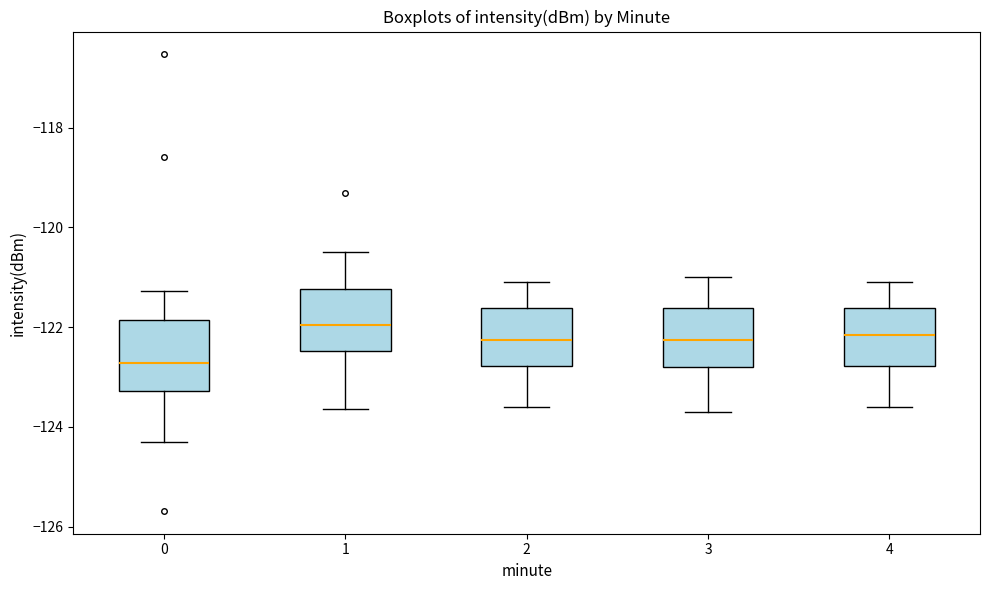

Where is the upper edge of the box at x = 1 on the y-axis? The values are not printed on the chart, so give them approximately, as read against the axis.

-121.2